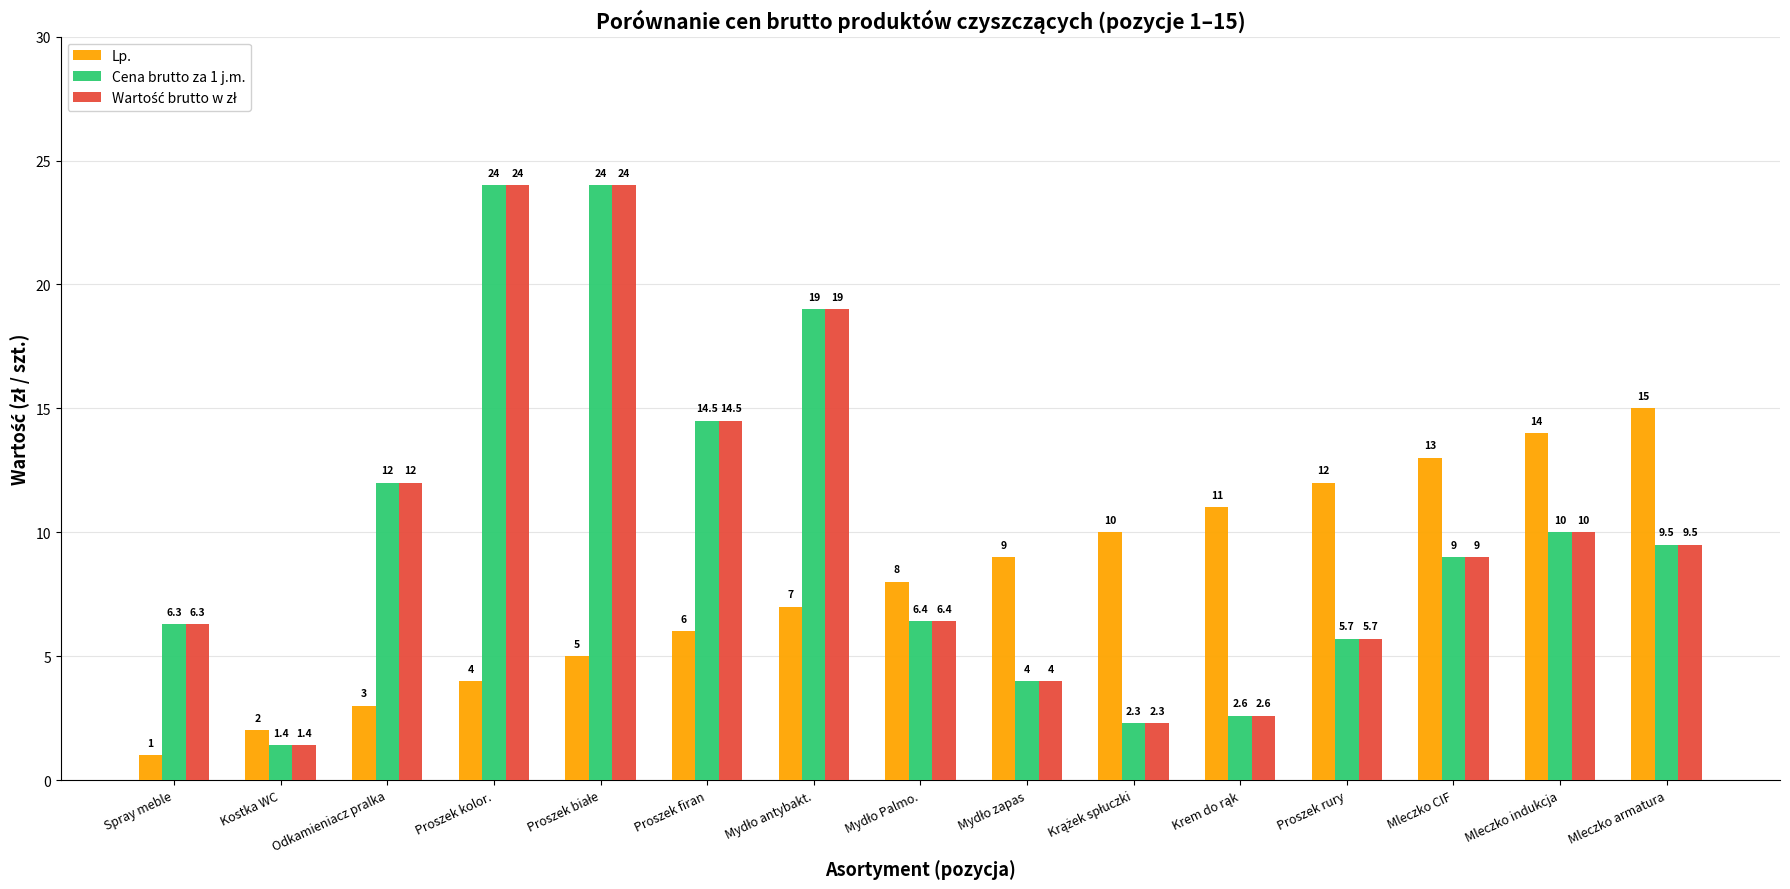

Which series changed the most between Kostka WC and Mleczko CIF?

Lp.